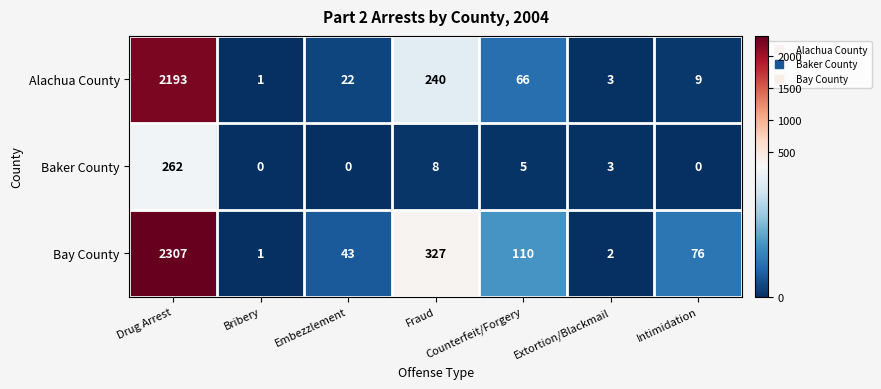

What is the difference between the maximum and minimum values in the Baker County series?

262